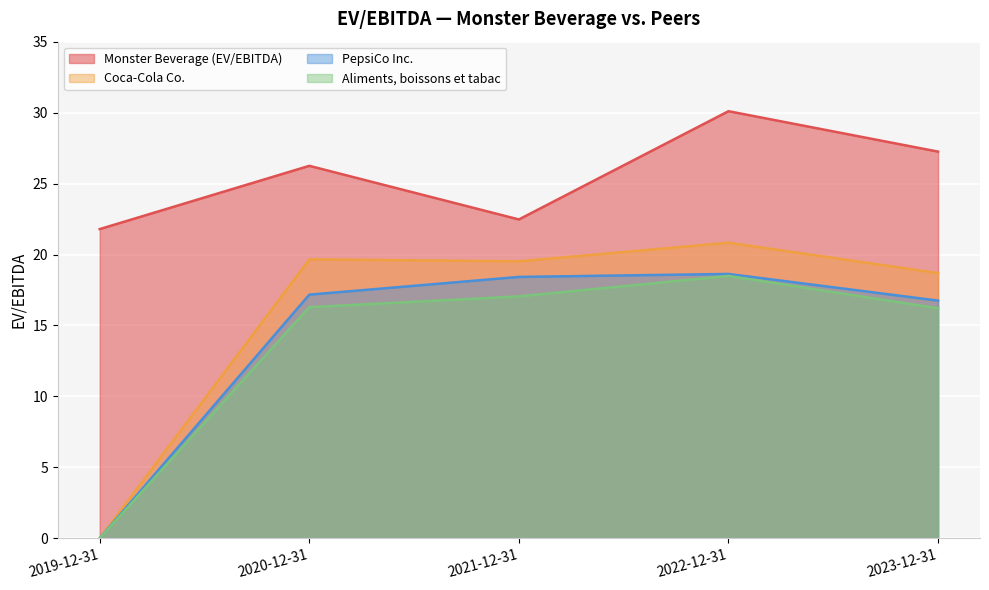

Is the value of PepsiCo Inc. at 2019-12-31 greater than the value of Monster Beverage (EV/EBITDA) at 2022-12-31?

No